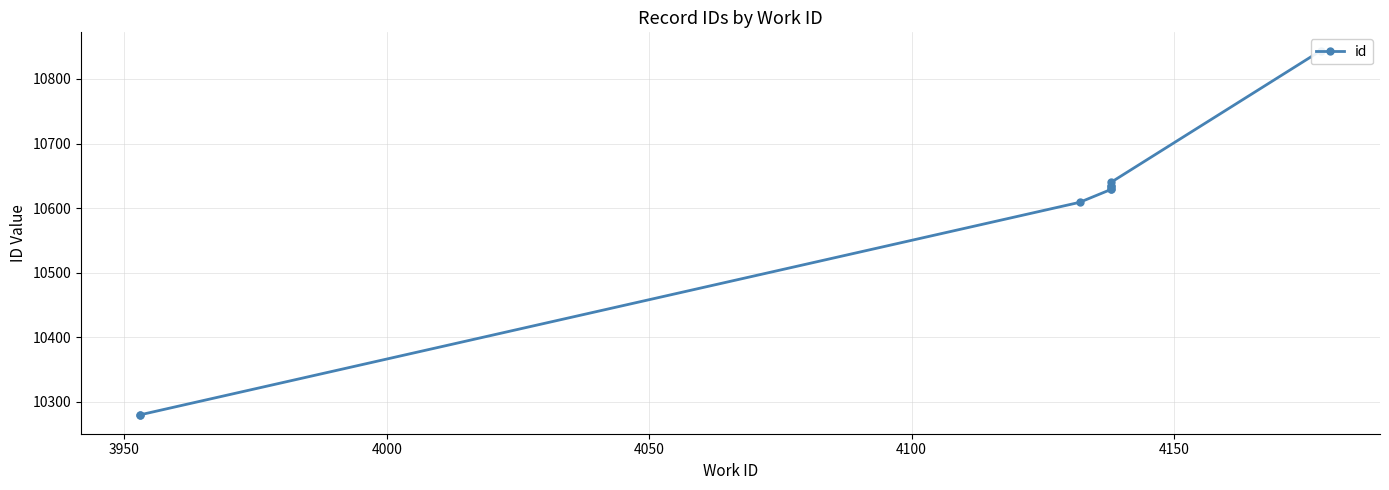

Does the chart display data point markers on the line(s)?

Yes